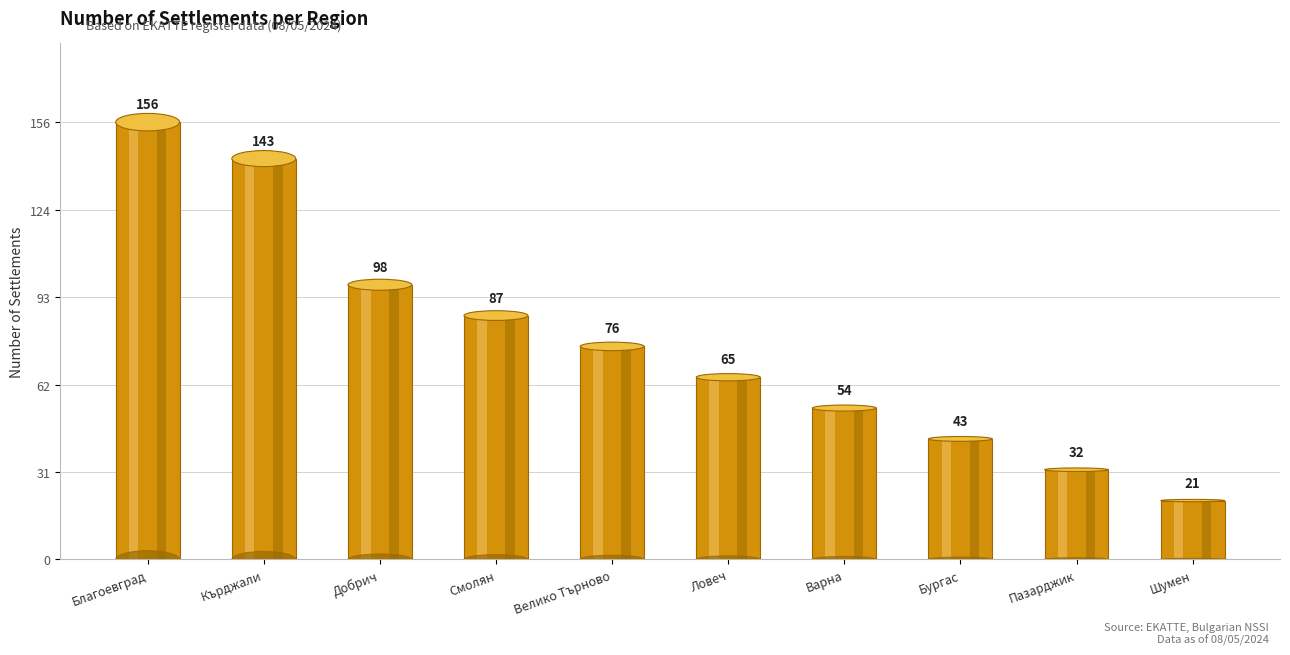

What is the change in value from обл. Кърджали to обл. Пазарджик?

-111